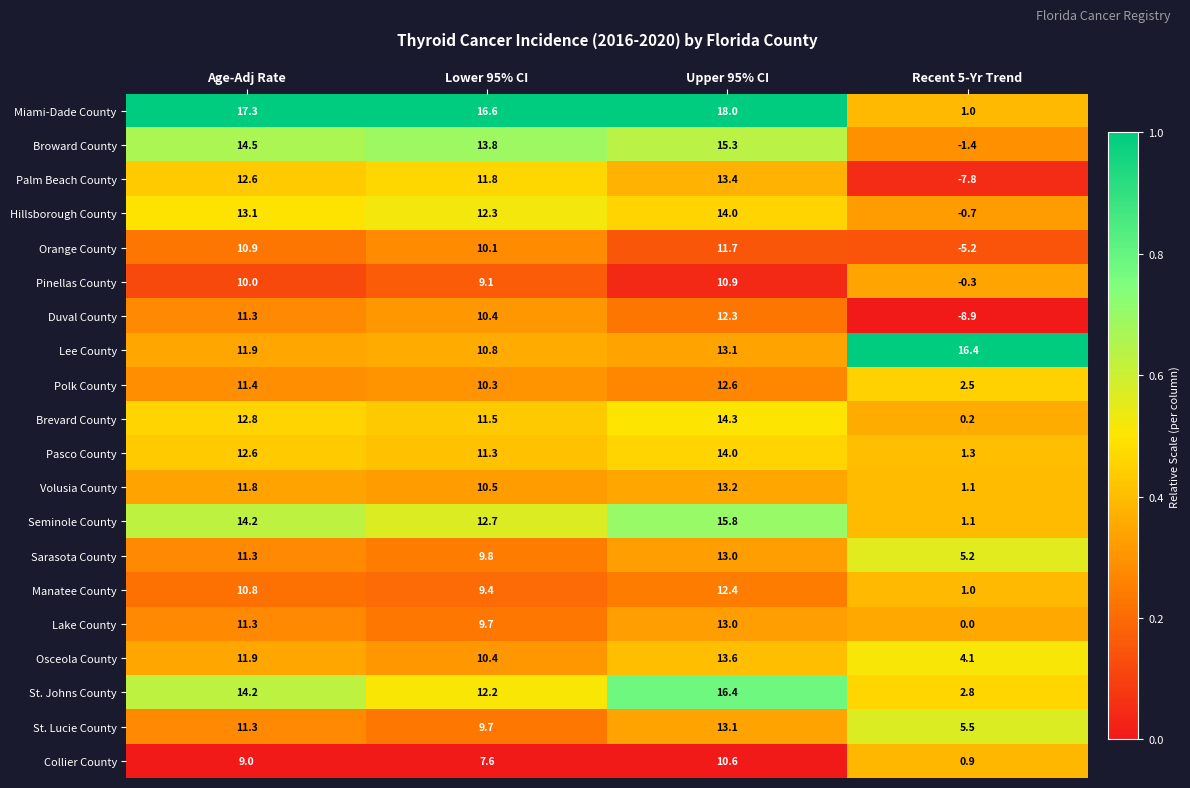

What value does the Brevard County series have at Lower 95% CI?

11.5